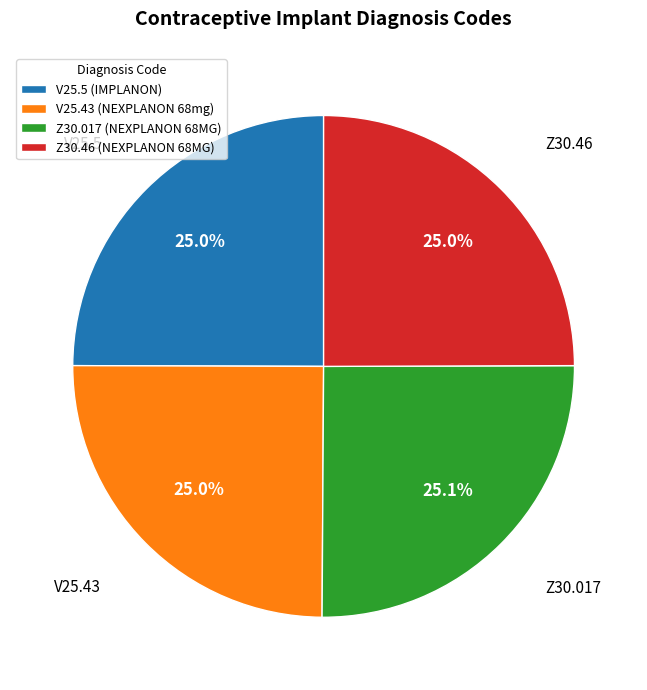

How much of the chart is everything except Z30.017 (NEXPLANON 68MG)?

74.9%